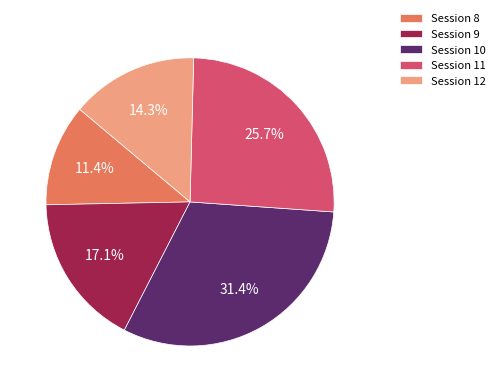

What is the largest slice in the pie chart?

Session 10